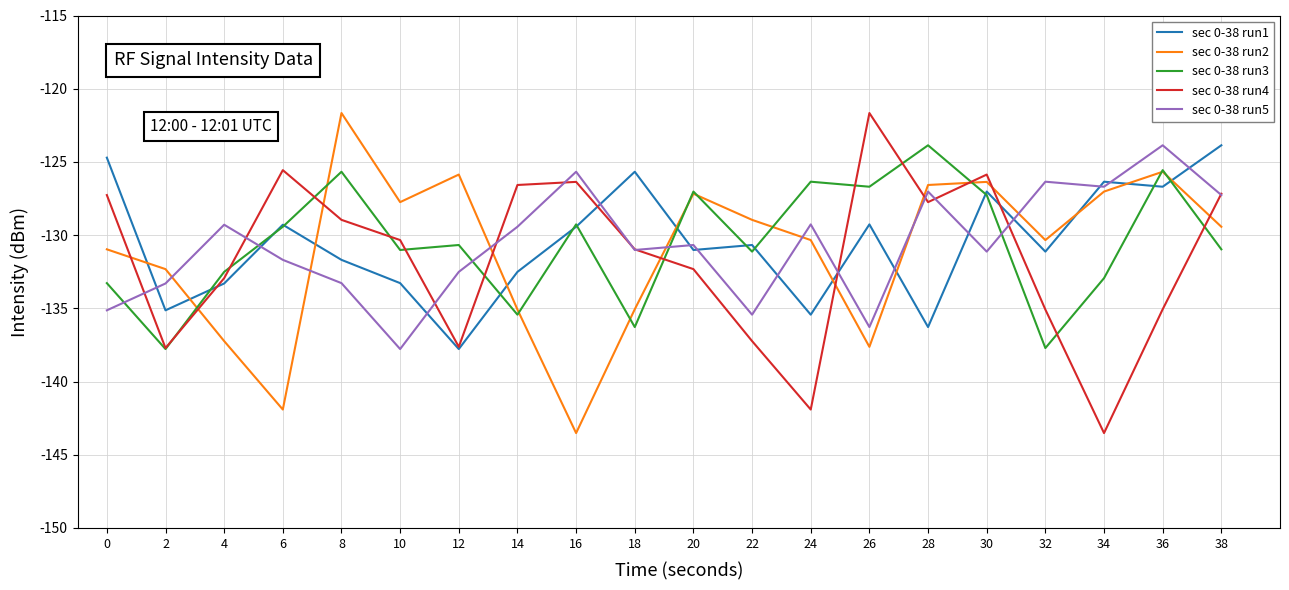

What is the spread (max minus min) of values at 34?

17.2